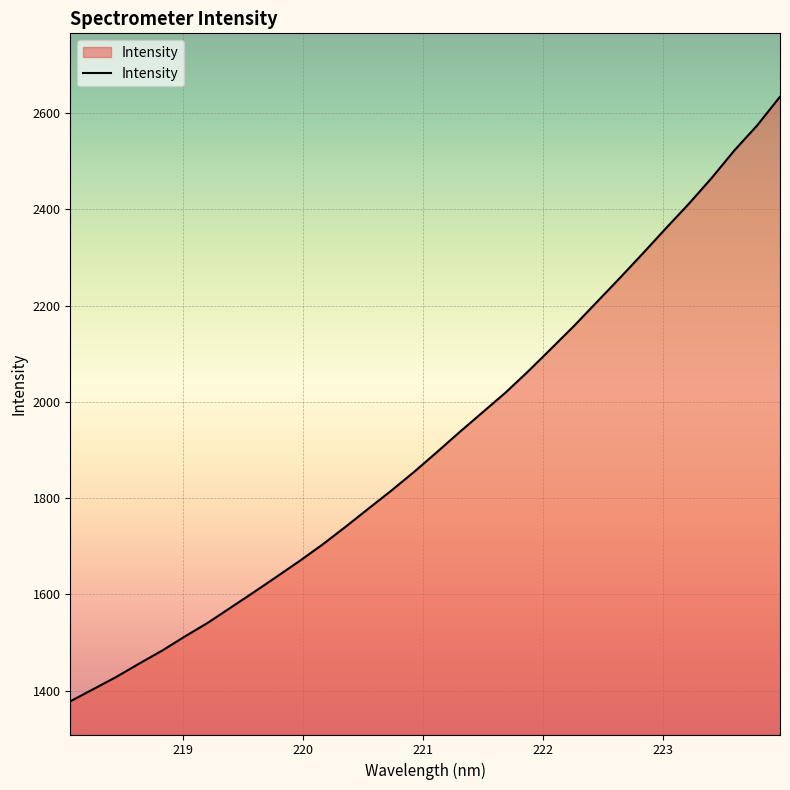

What is the difference between the maximum and minimum values?

1256.3